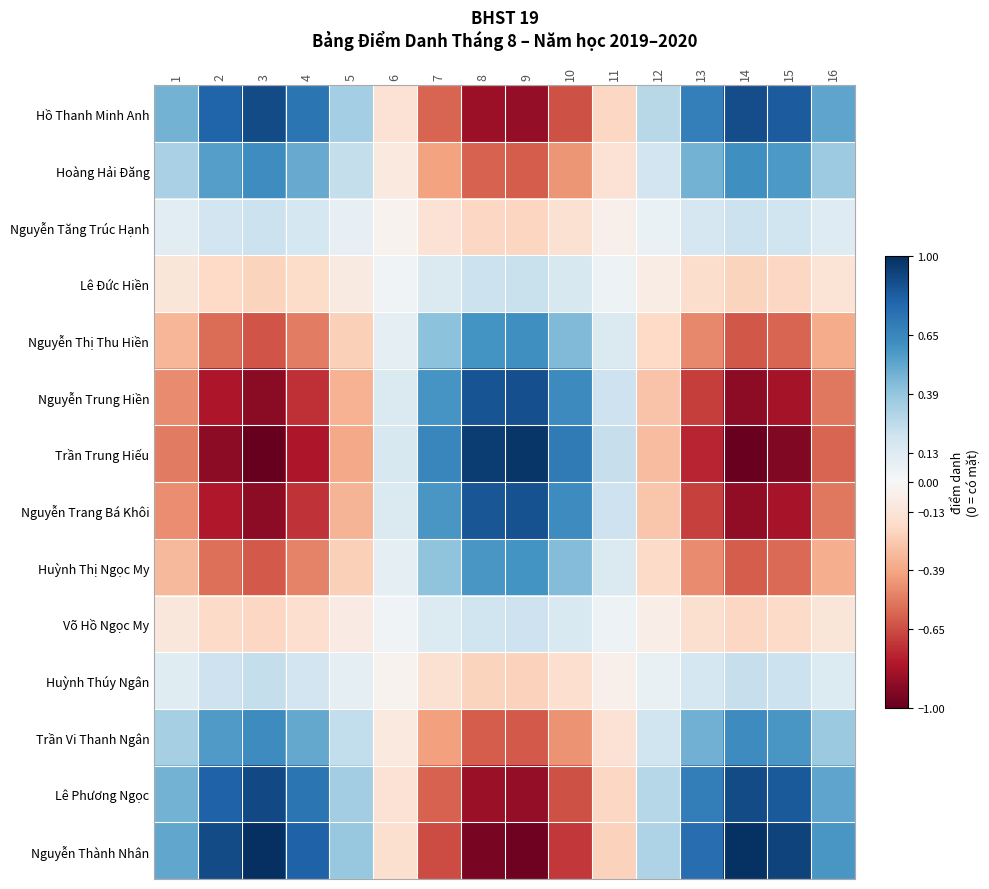

Between 2 and 6, which series saw the biggest shift?

Trần Trung Hiếu